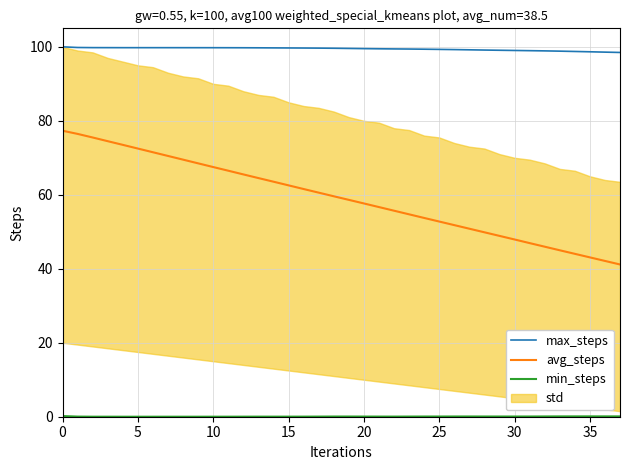

At how many categories does at least one series exceed 45?

38